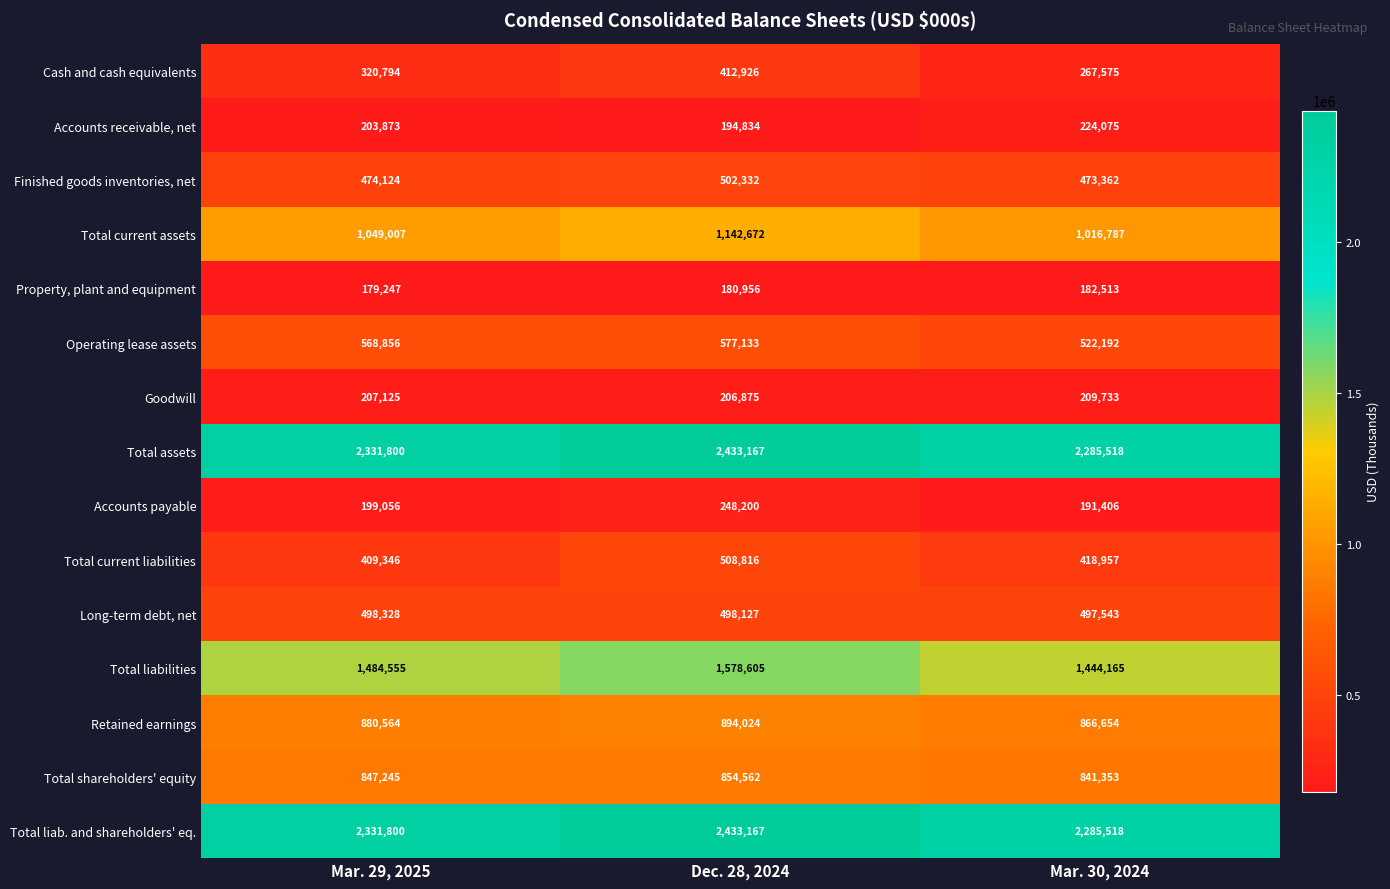

Count the number of data series in this chart.

15